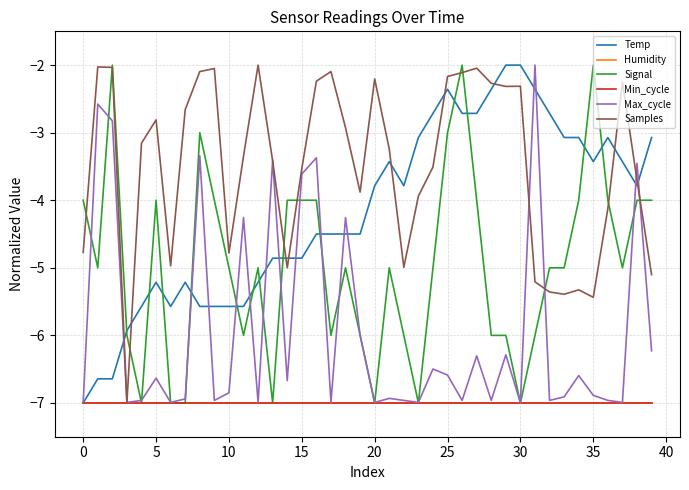

What is the label of the 33rd point from the left?

32